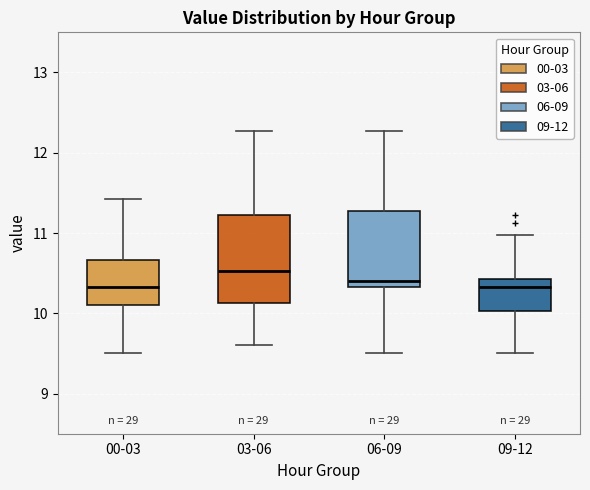

Which box is the tallest, from its lower edge to its upper edge?

03-06